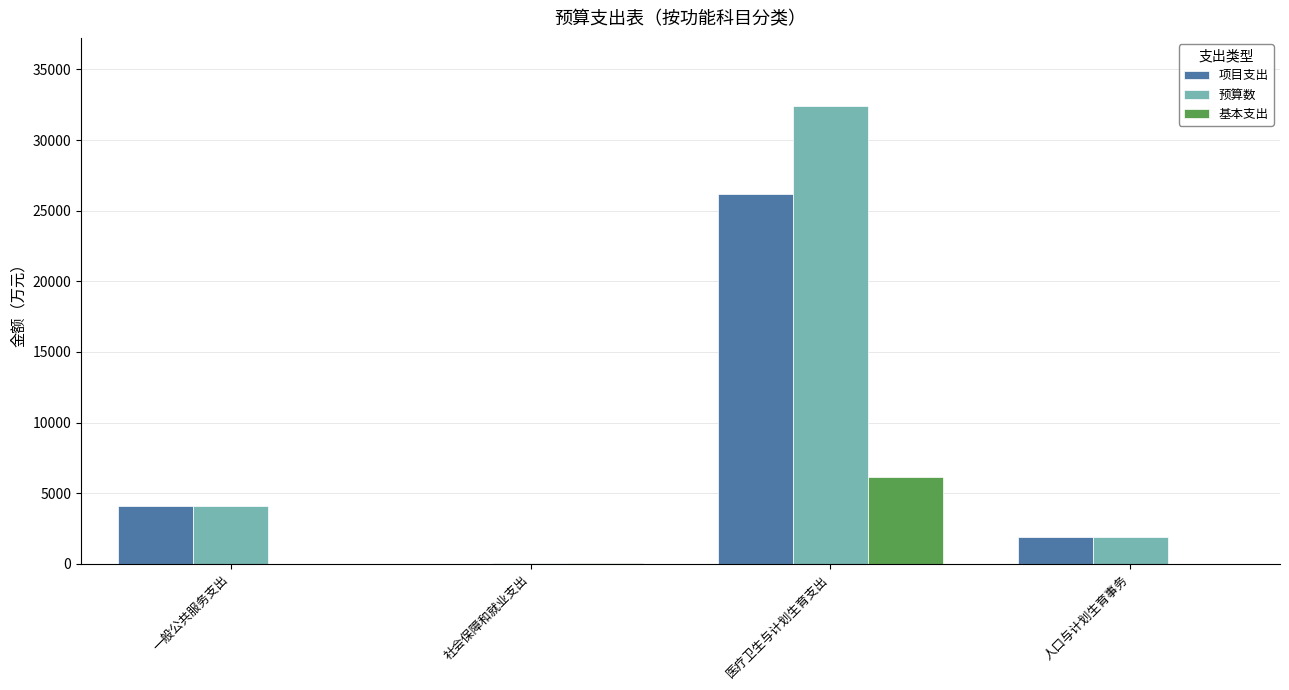

True or false: 项目支出 has a value of 0.0 at 社会保障和就业支出.

True